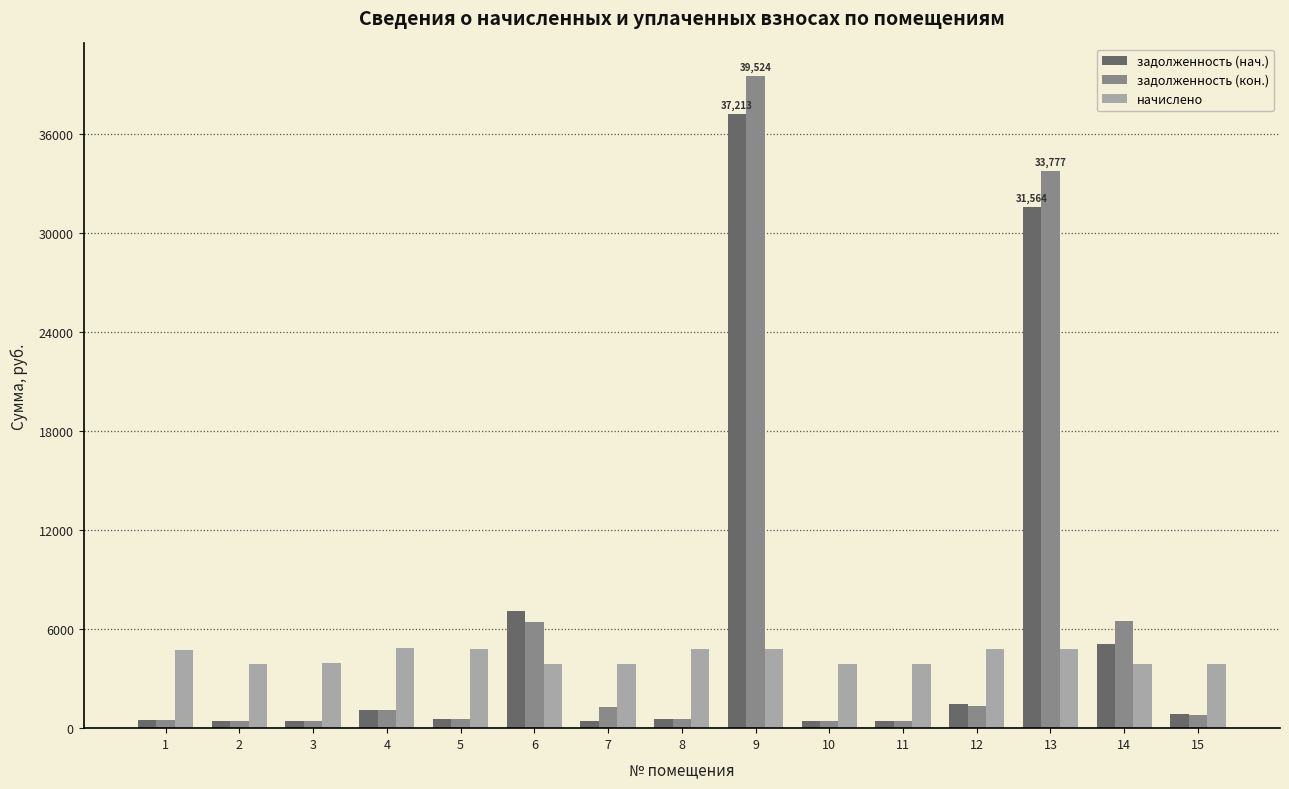

The начислено series shows 1225.7 at 9. True or false?

False